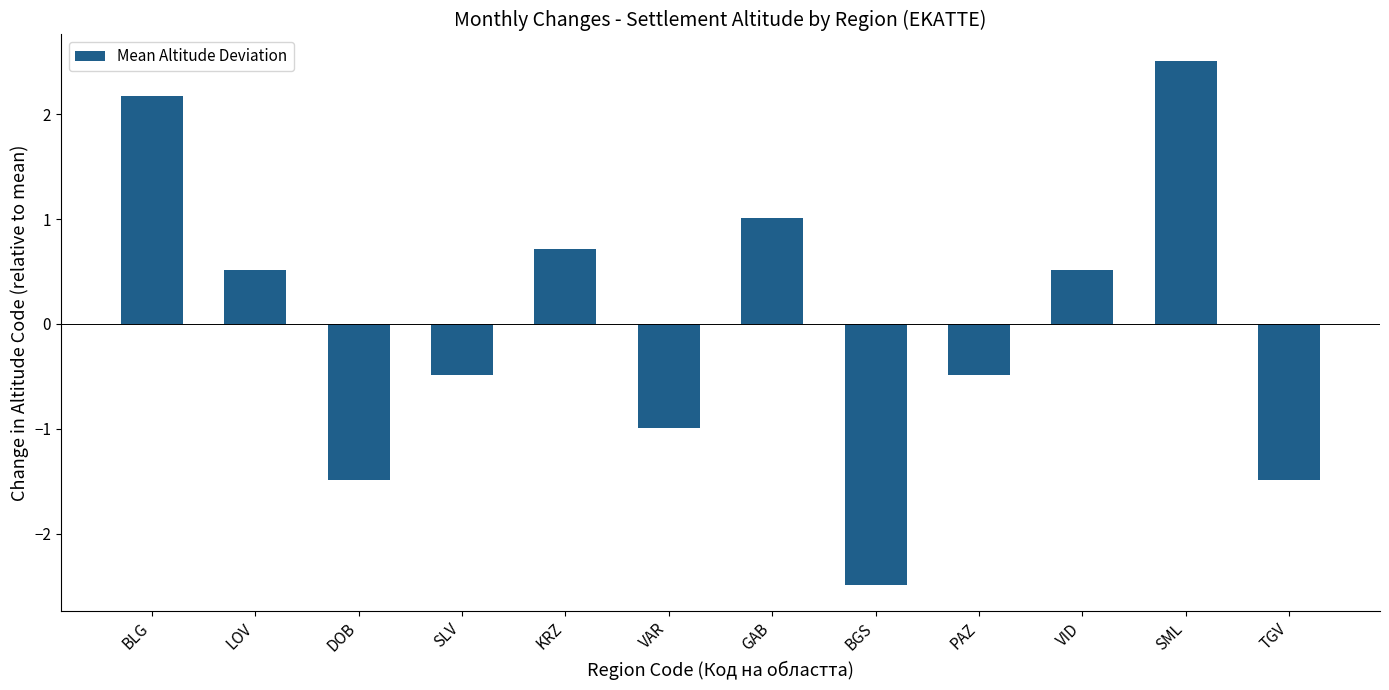

True or false: the data shows 2.5 at SML.

True